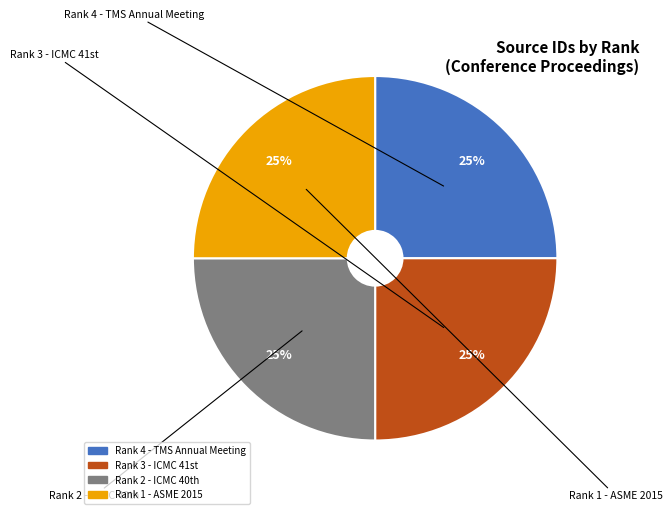

Count the number of slices in the pie.

4